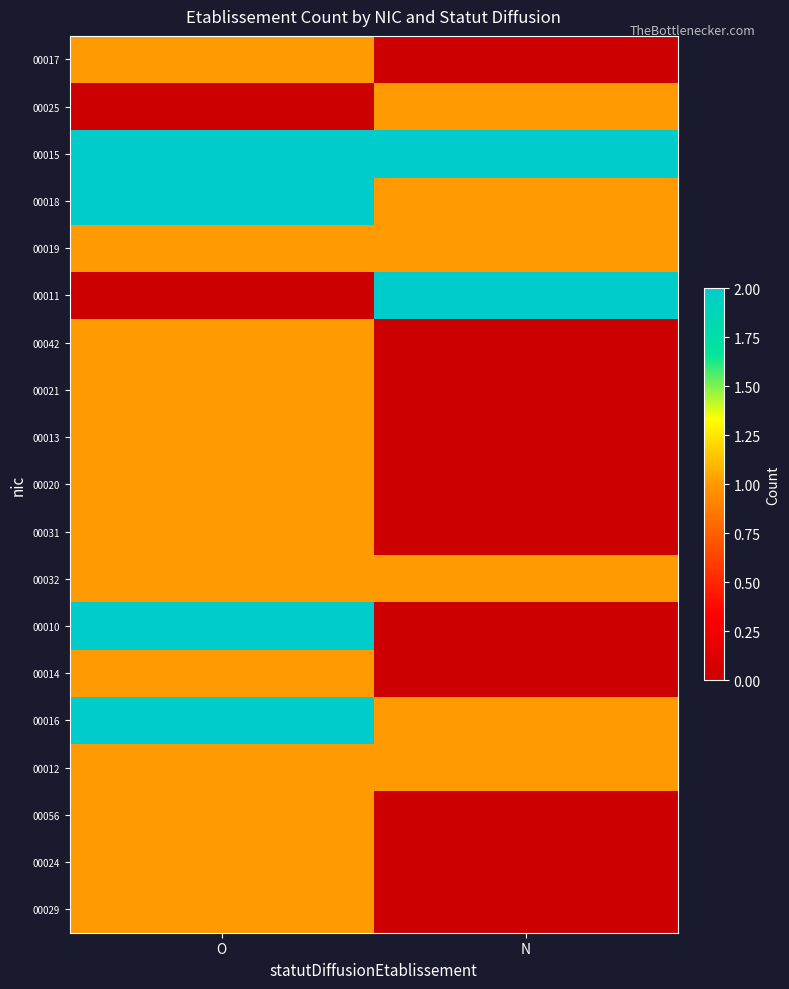

Reading right to left, extract all data points from this chart.

00017: N=0	O=1
00025: N=1	O=0
00015: N=2	O=2
00018: N=1	O=2
00019: N=1	O=1
00011: N=2	O=0
00042: N=0	O=1
00021: N=0	O=1
00013: N=0	O=1
00020: N=0	O=1
00031: N=0	O=1
00032: N=1	O=1
00010: N=0	O=2
00014: N=0	O=1
00016: N=1	O=2
00012: N=1	O=1
00056: N=0	O=1
00024: N=0	O=1
00029: N=0	O=1